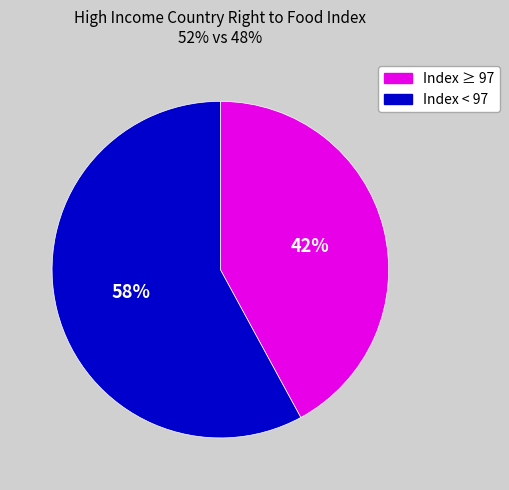

Which has a higher value, Index < 97 or Index ≥ 97?

Index < 97